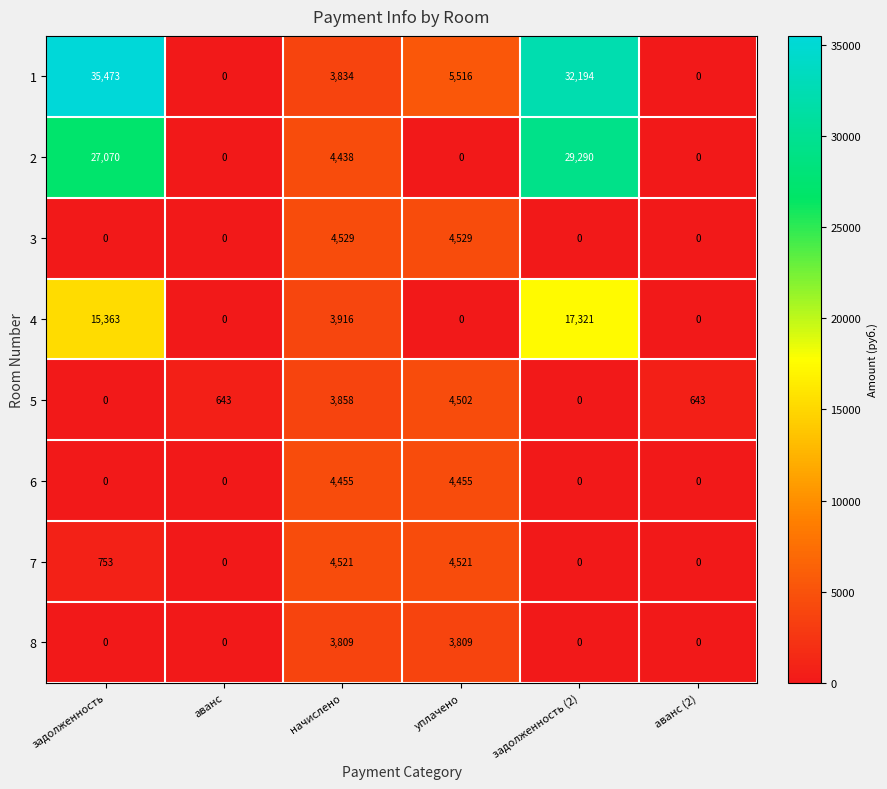

Is it true that 7 equals 753 at задолженность?

True